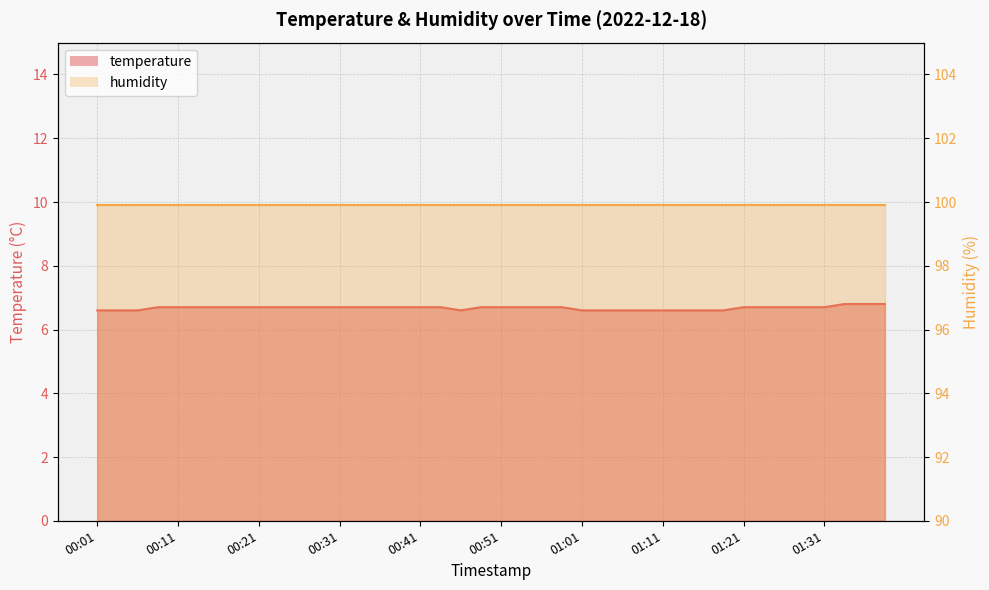

The value at 00:59 is 6.7. True or false?

True